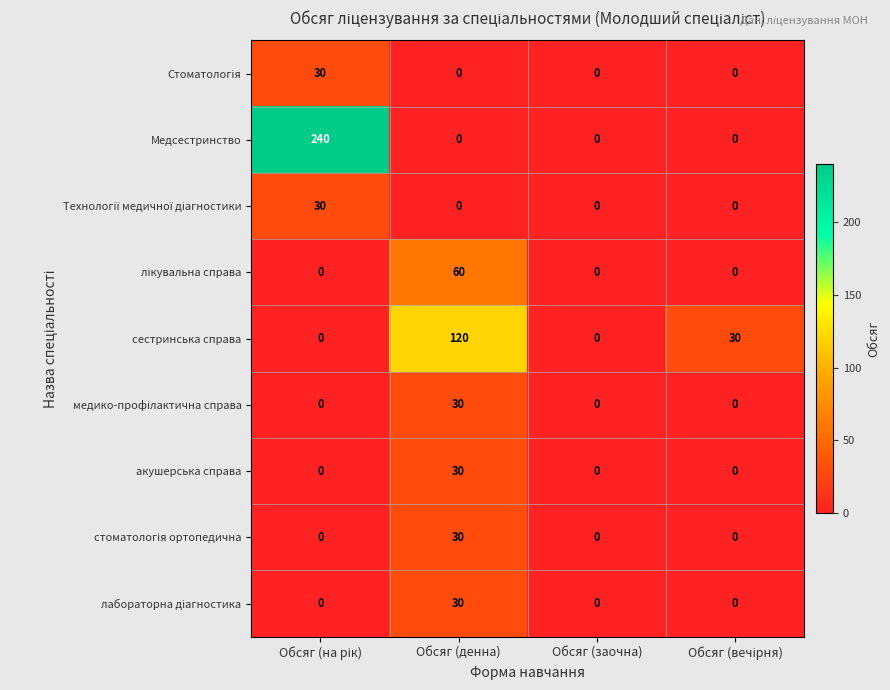

What is the maximum value shown in the chart?

240